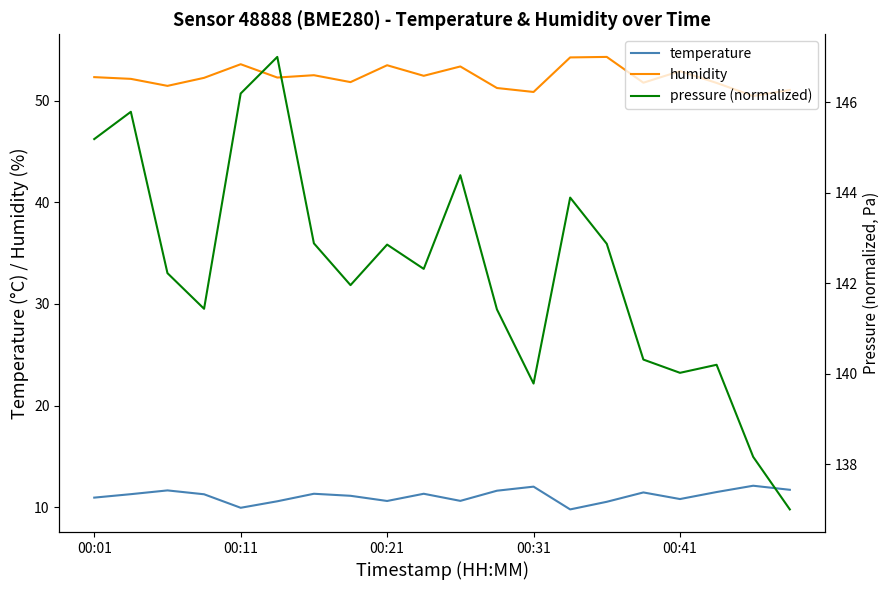

What are all the series names shown in the legend?

temperature, humidity, pressure (normalized)